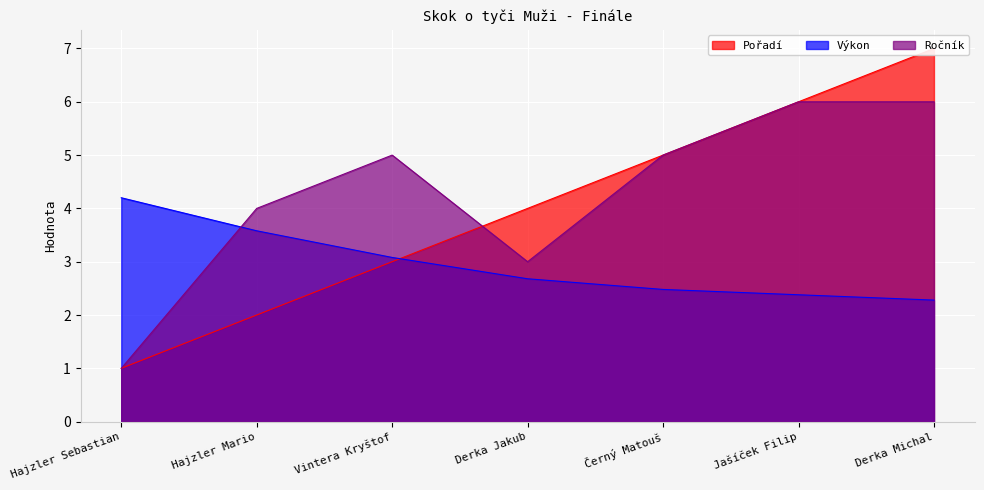

Where do Pořadí and Výkon first cross each other?

Vintera Kryštof and Derka Jakub